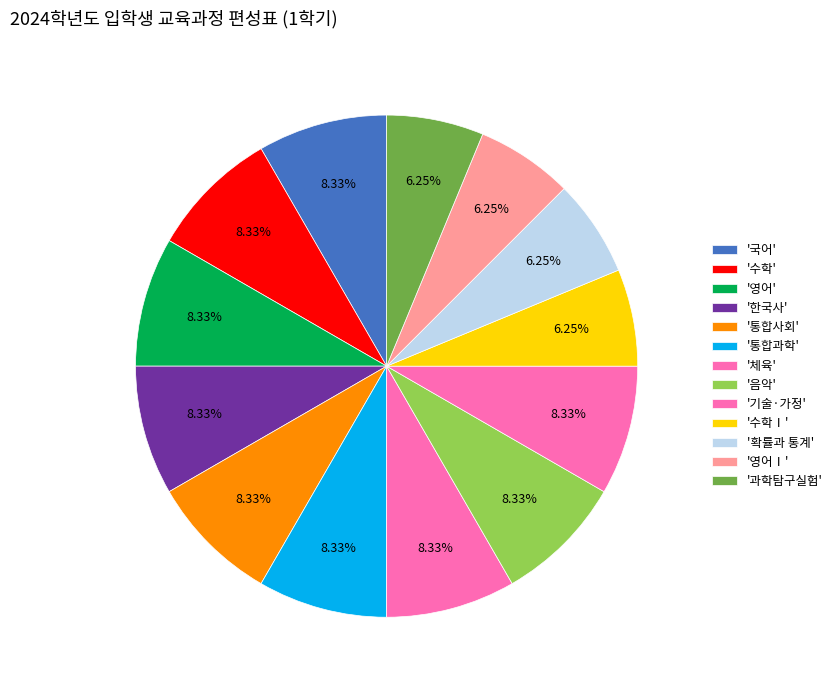

Rank the categories by value from lowest to highest.

수학Ⅰ, 확률과 통계, 영어Ⅰ, 과학탐구실험, 국어, 수학, 영어, 한국사, 통합사회, 통합과학, 체육, 음악, 기술·가정